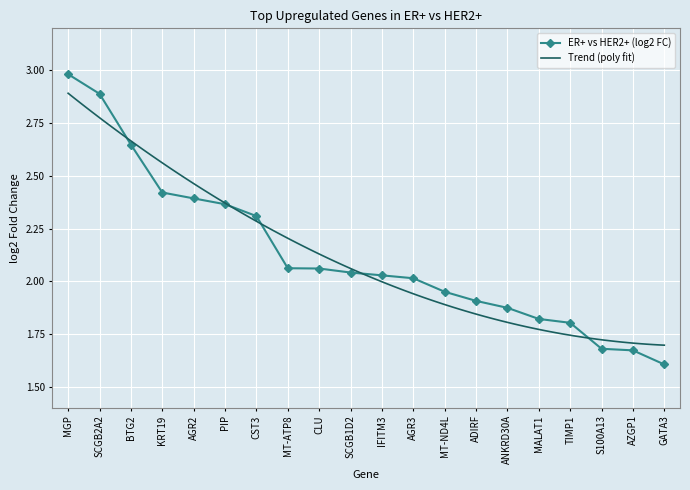

The chart shows a value of 1.8 at MALAT1. True or false?

True